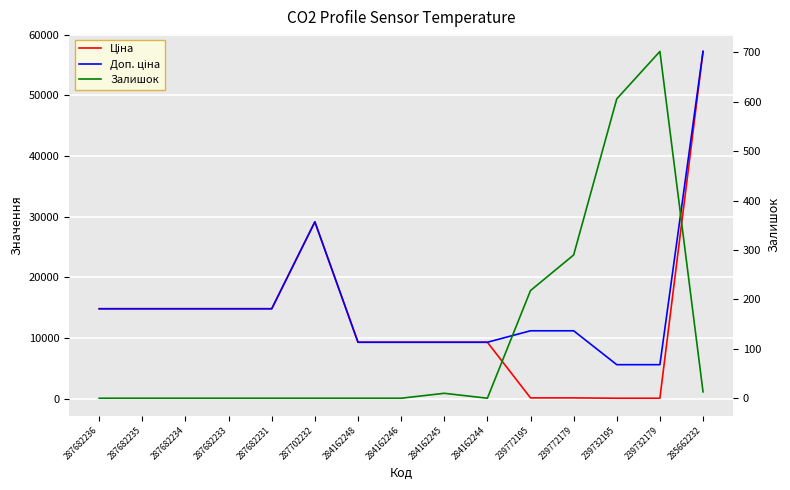

At which category does the chart reach its minimum across all series?

287682236